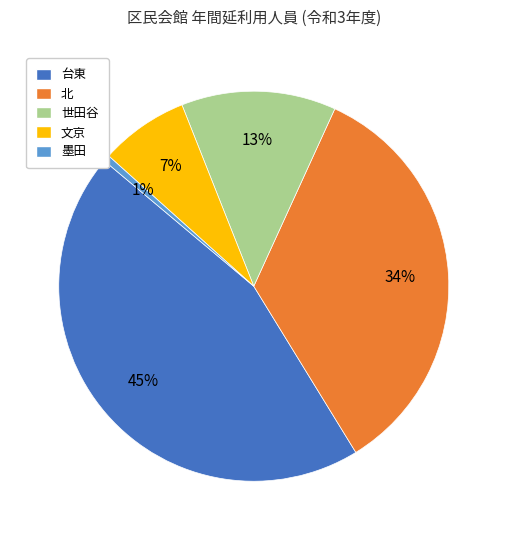

How many segments does this pie chart have?

5